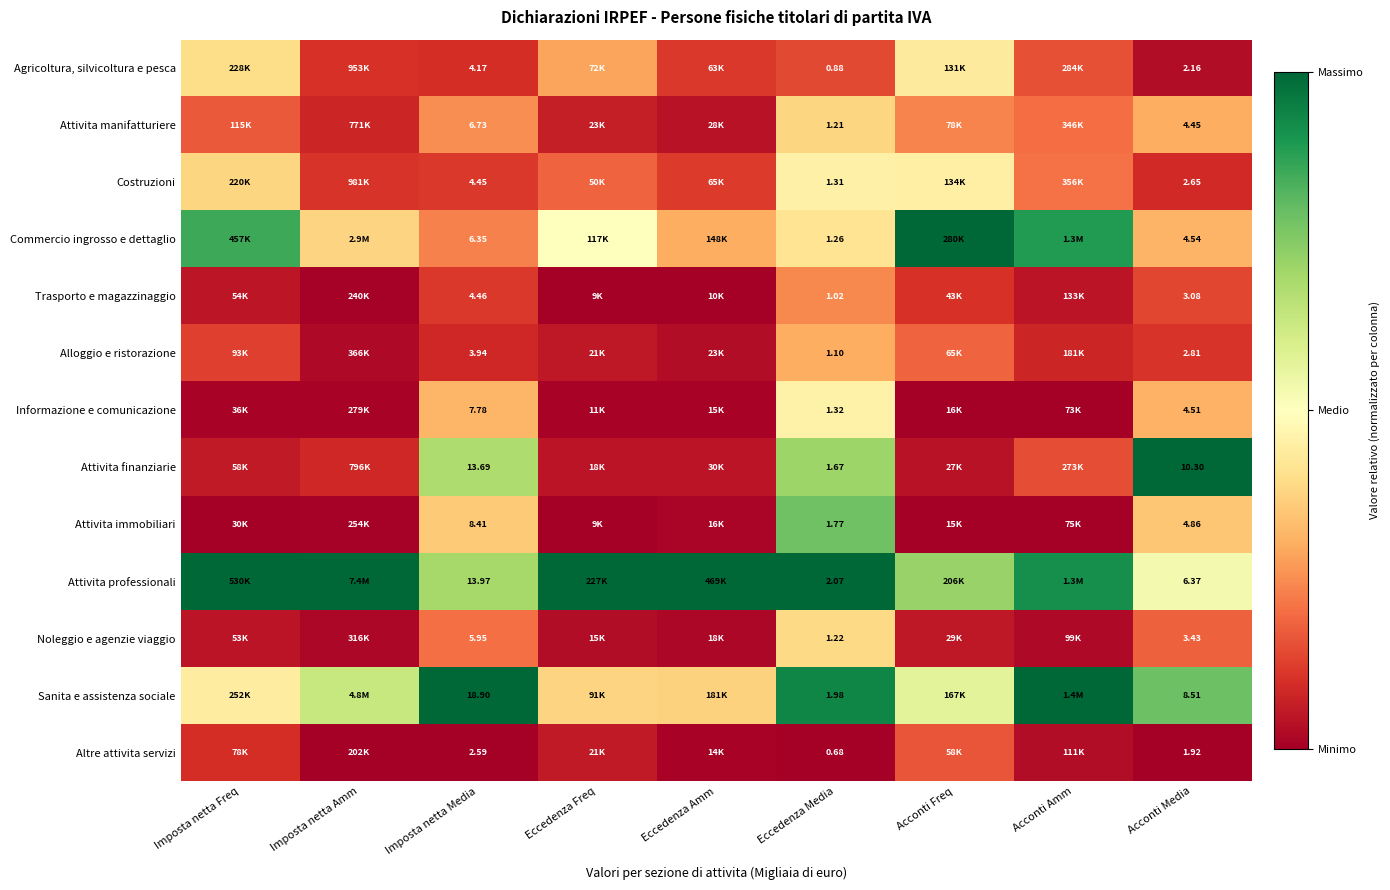

Which has a higher value, Acconti Media or Eccedenza Freq?

Eccedenza Freq